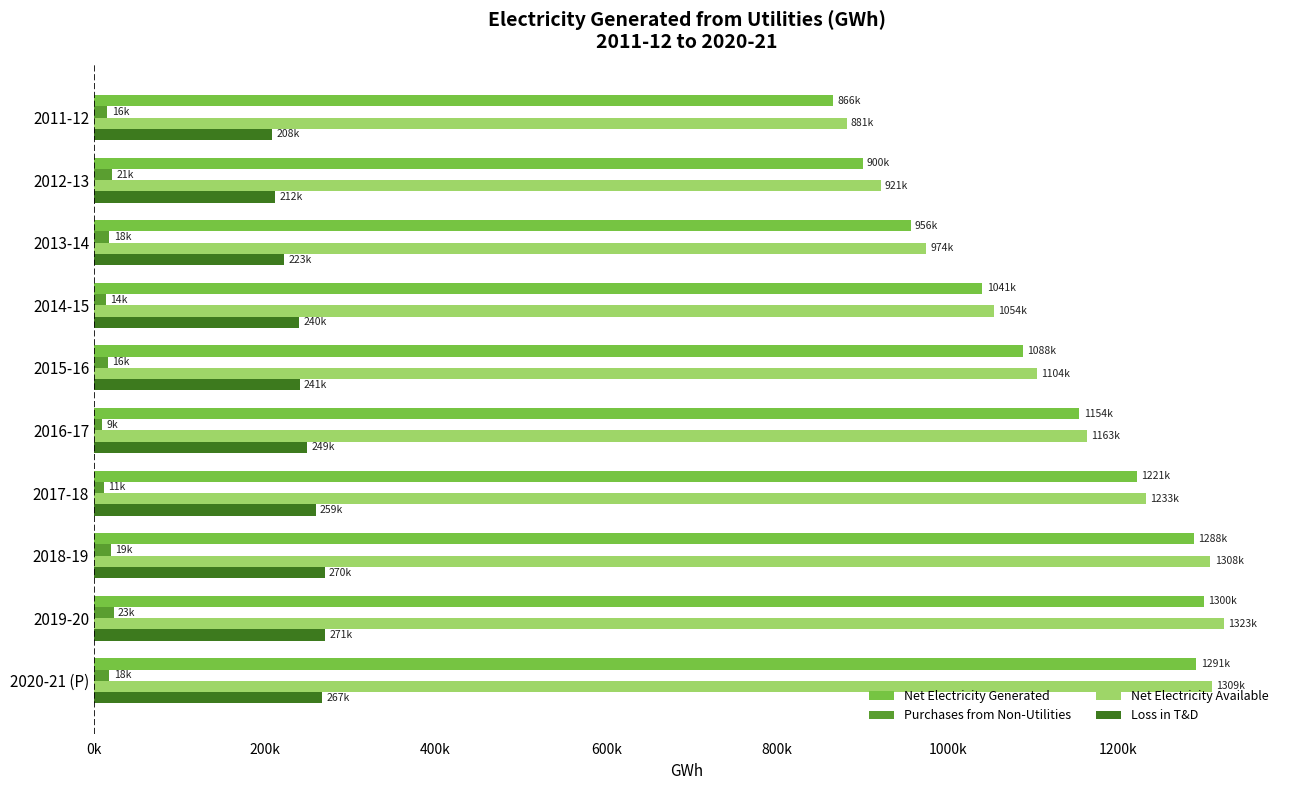

What are all the series names shown in the legend?

Net Electricity Generated, Purchases from Non-Utilities, Net Electricity Available, Loss in T&D